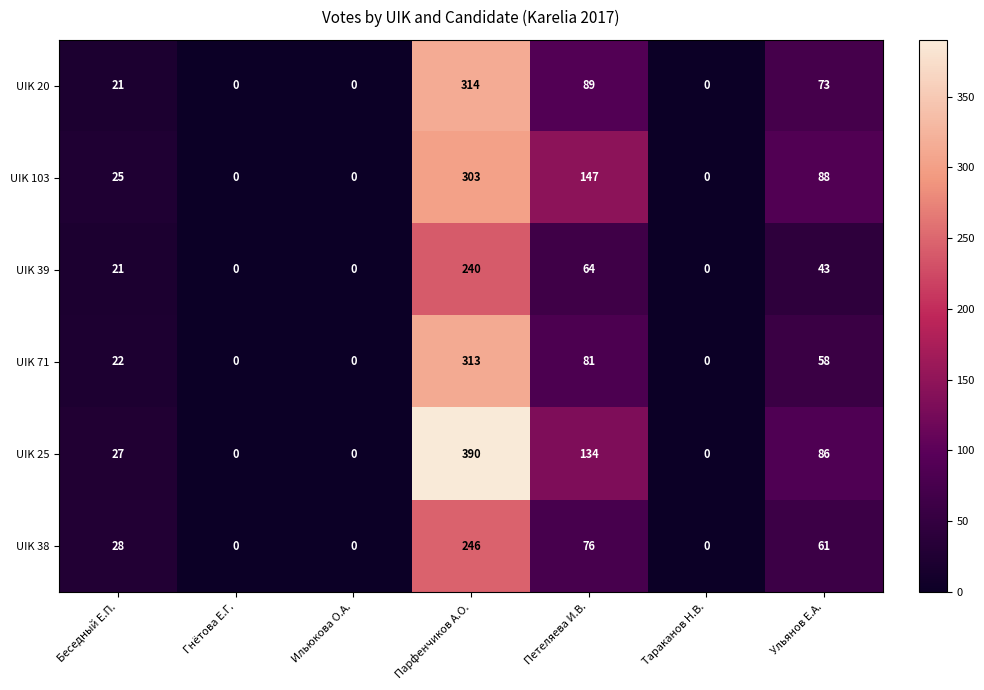

The UIK 71 series shows 0 at Гнётова Е.Г.. True or false?

True